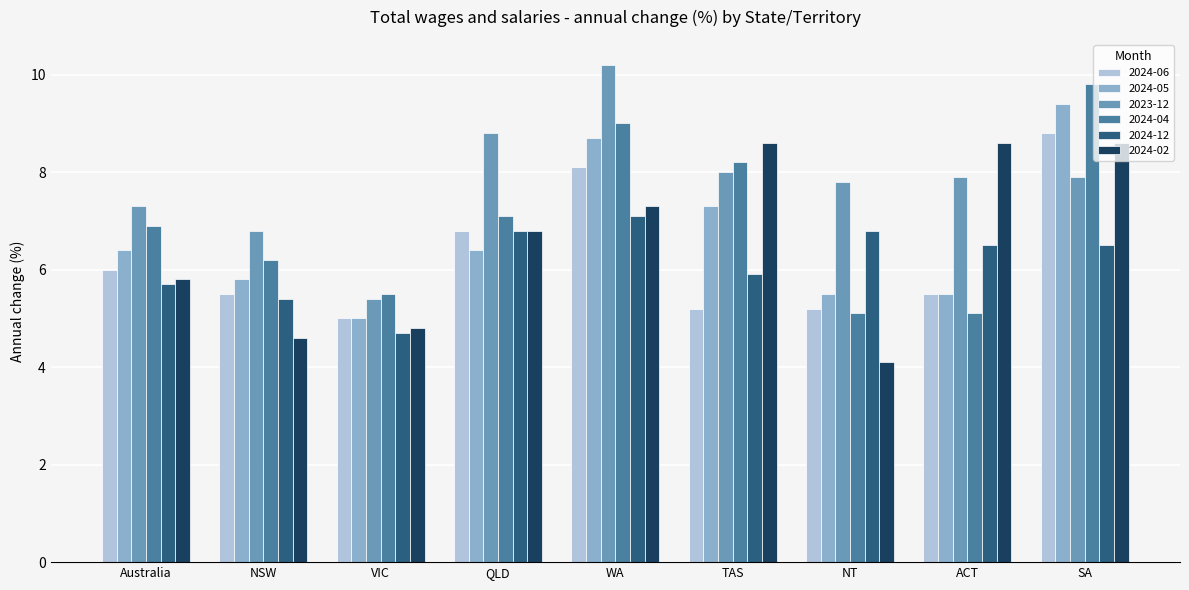

Where is 2024-05 nearest to the value 7?

TAS